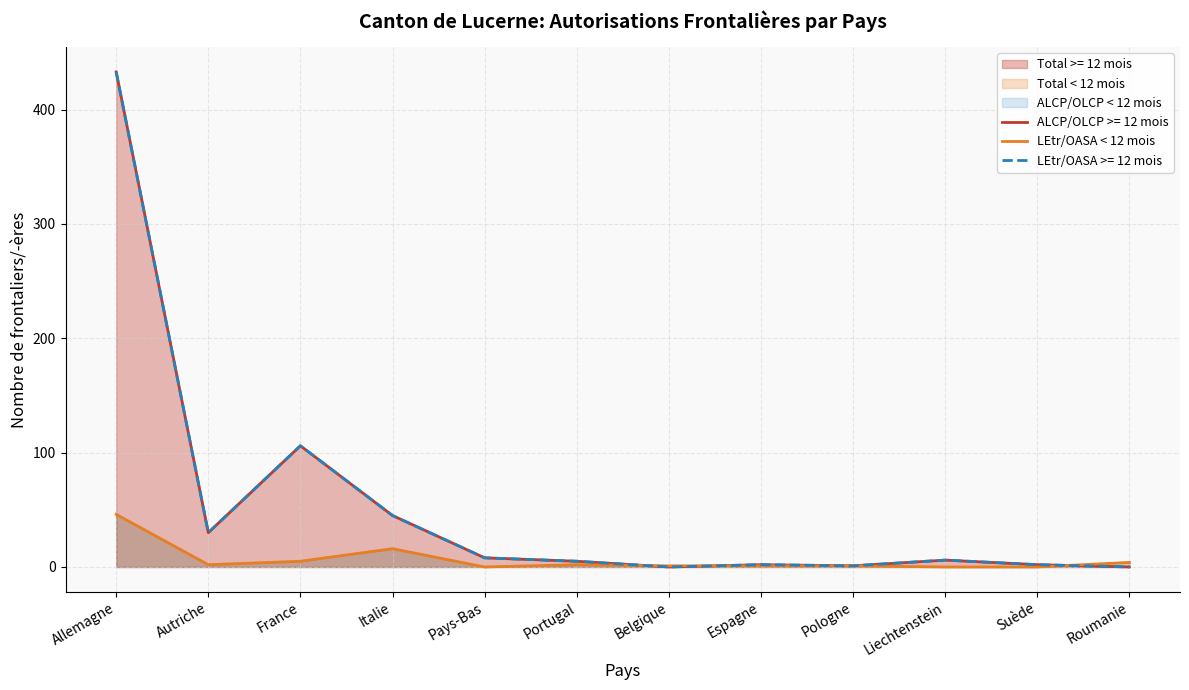

True or false: the data shows 5 at France.

True